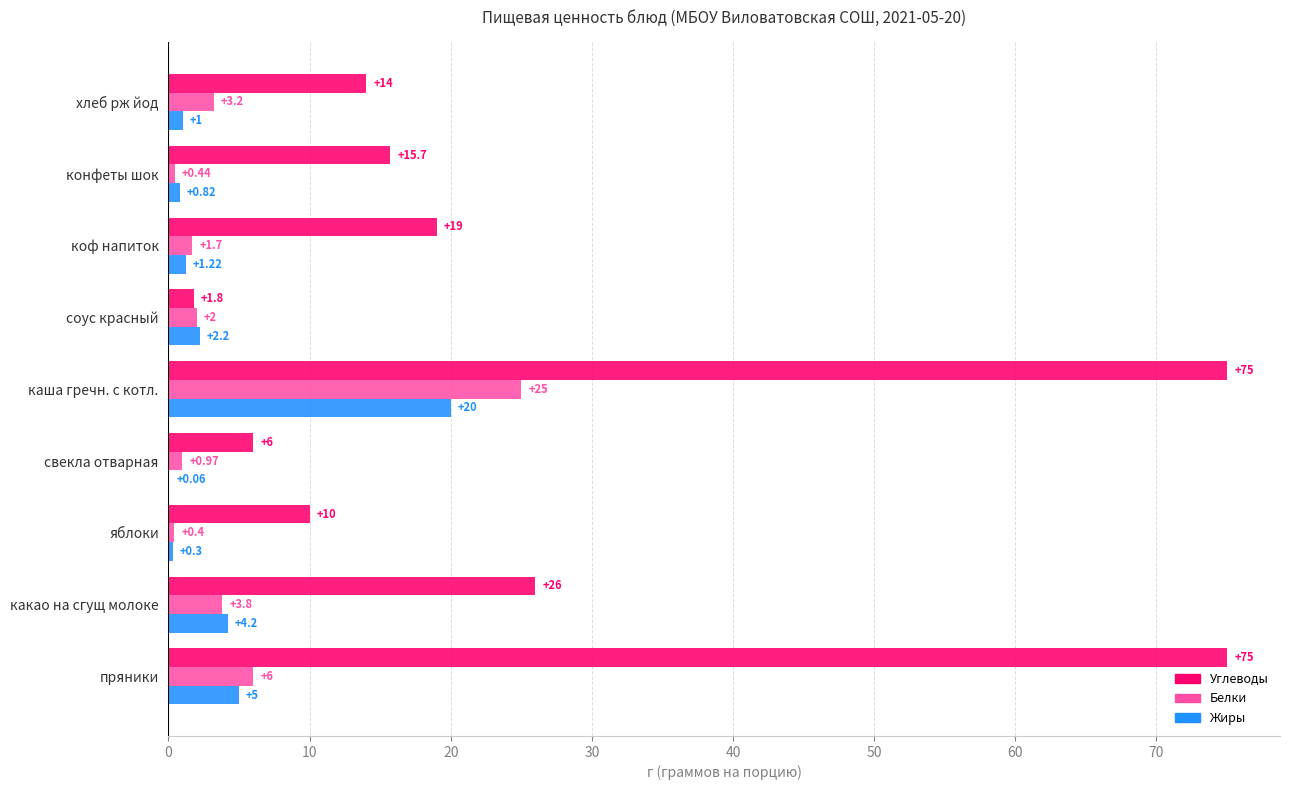

At which label is Жиры closest to 10?

пряники